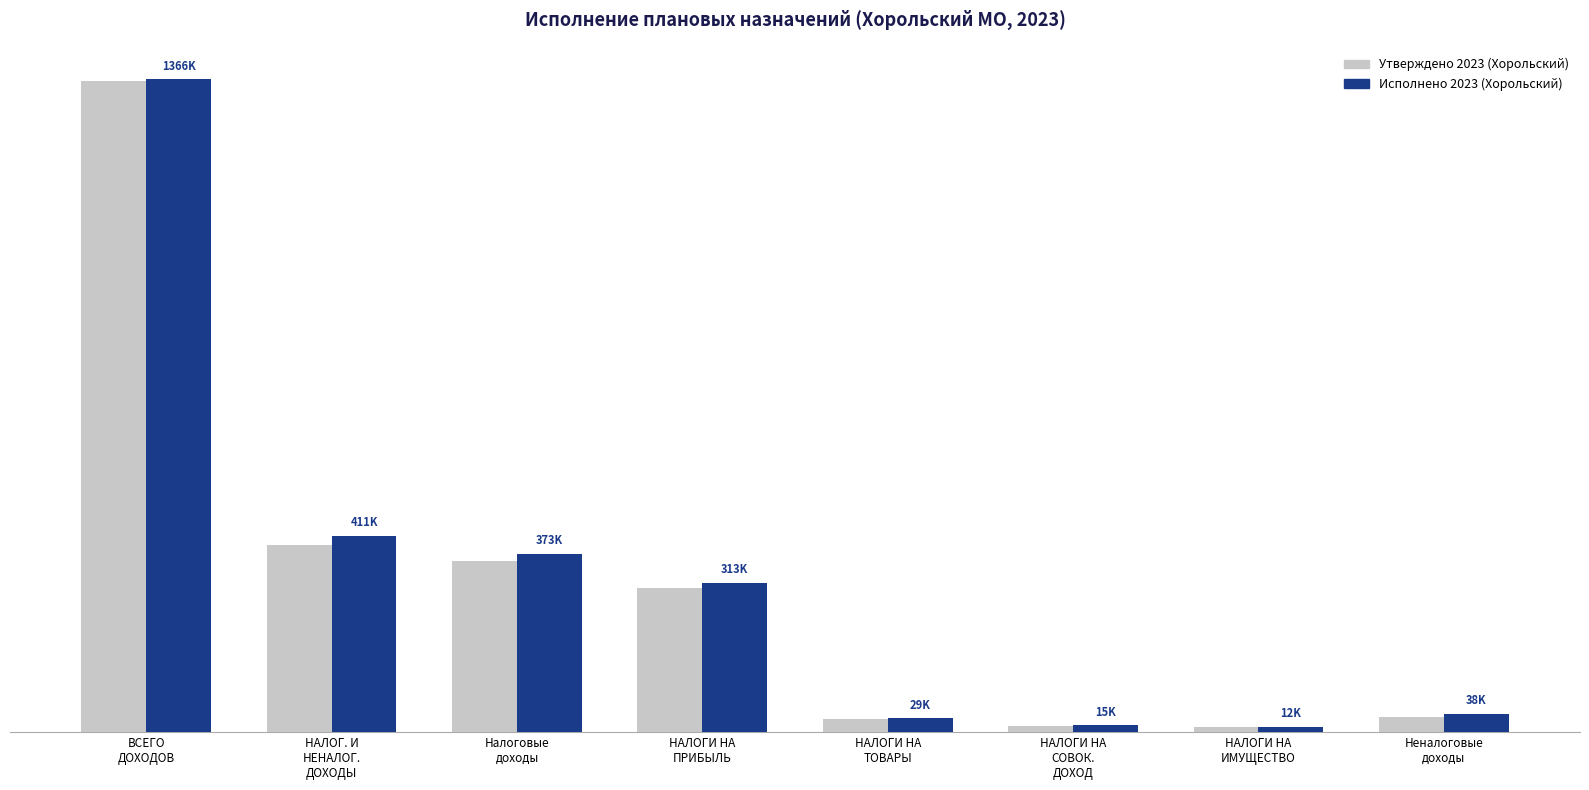

Does the chart contain any negative values?

No